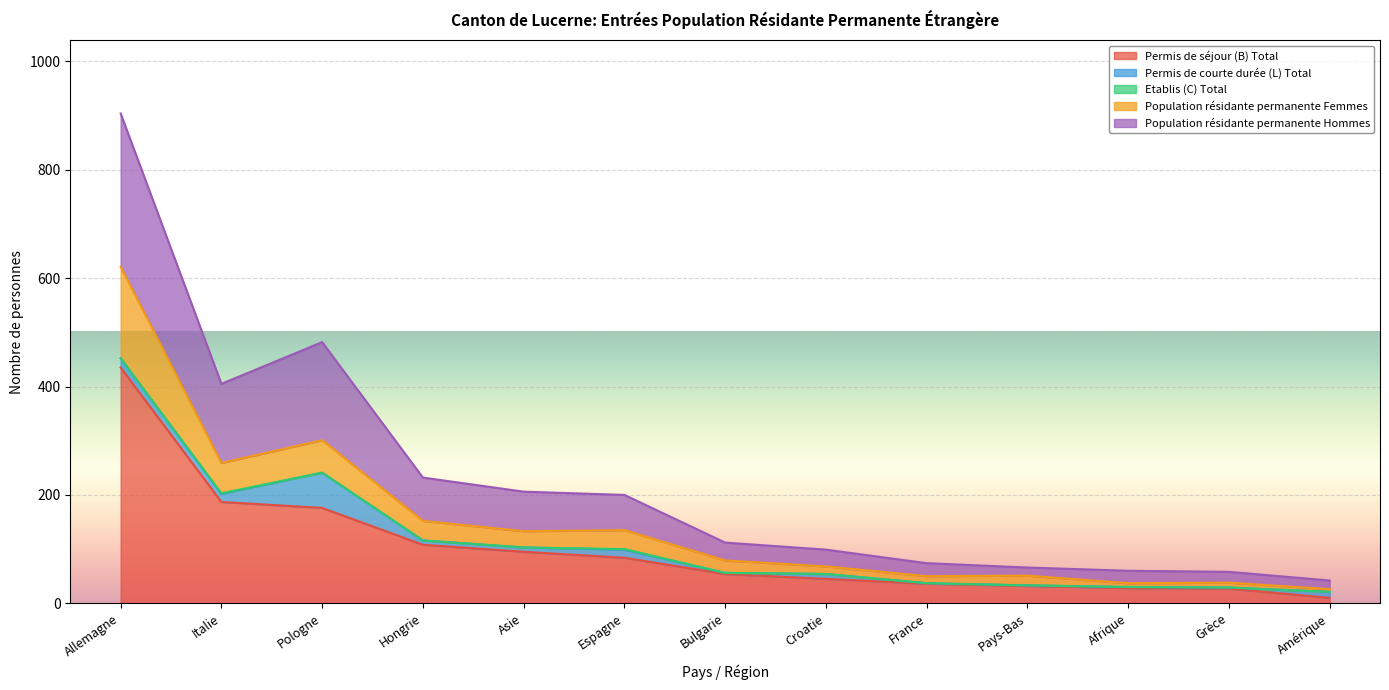

True or false: Permis de séjour (B) Total has more than 2 interior local peaks.

False